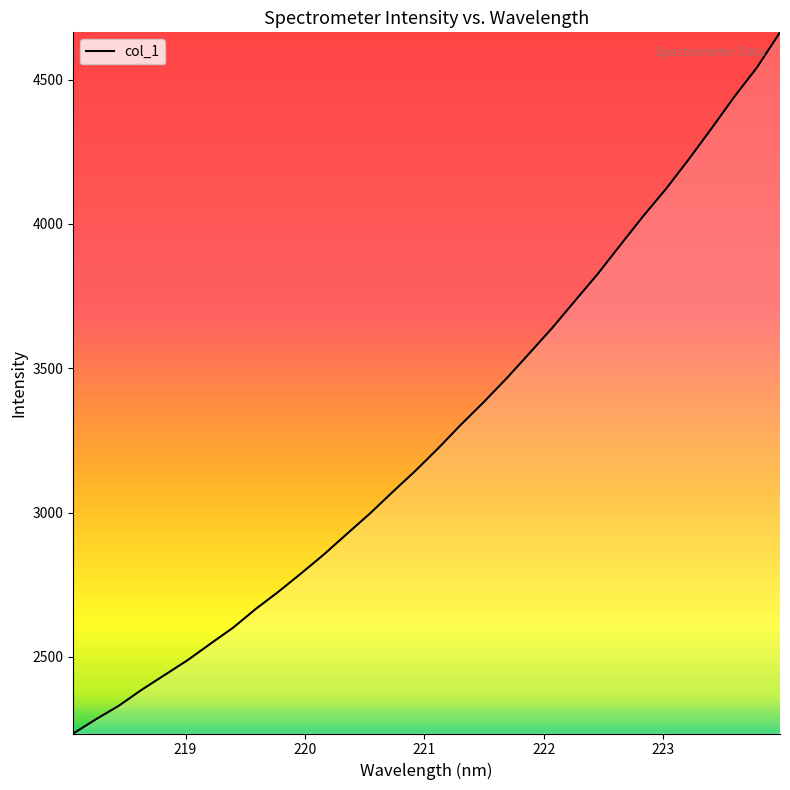

What is the maximum value shown in the chart?

4663.9